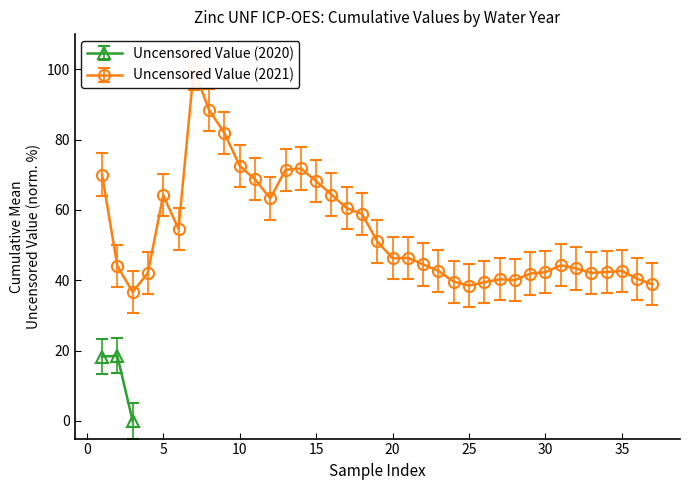

What is the maximum value for Uncensored Value (2020)?

18.5